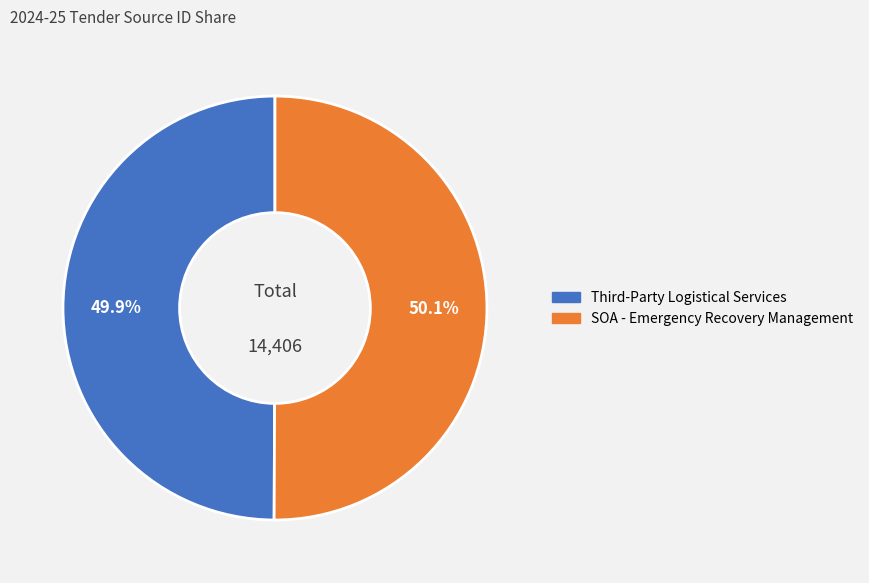

How much of the chart is everything except SOA - Emergency Recovery Management?

49.9%